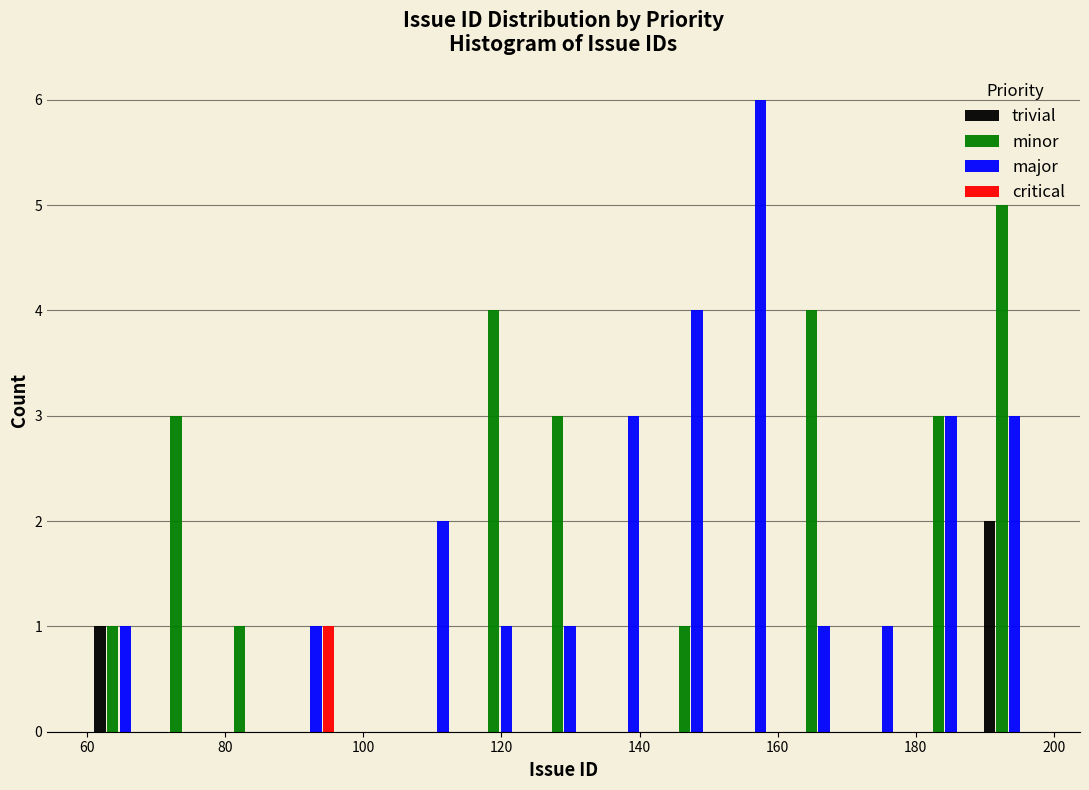

In the trivial series, which range on the x-axis has the tallest bar?

188.8 to 198.0